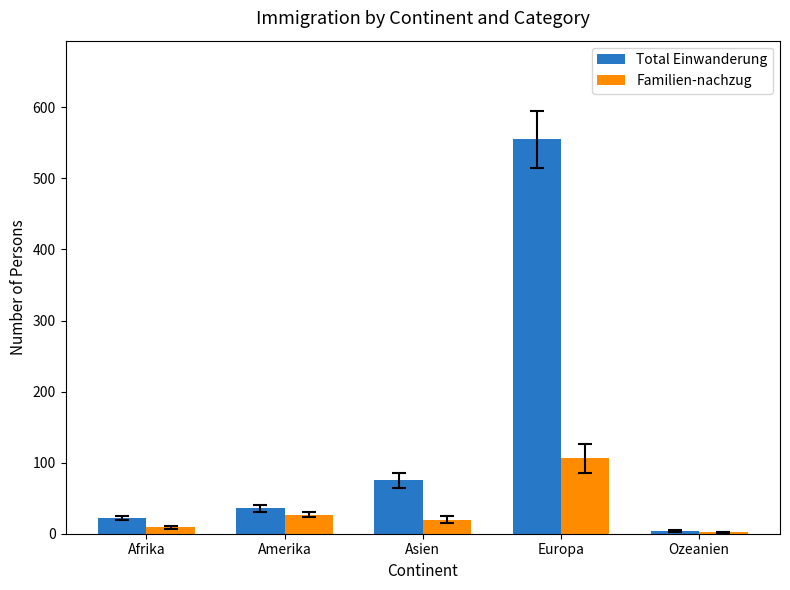

What is the sum of the Familien-nachzug values at Europa and Amerika?

133